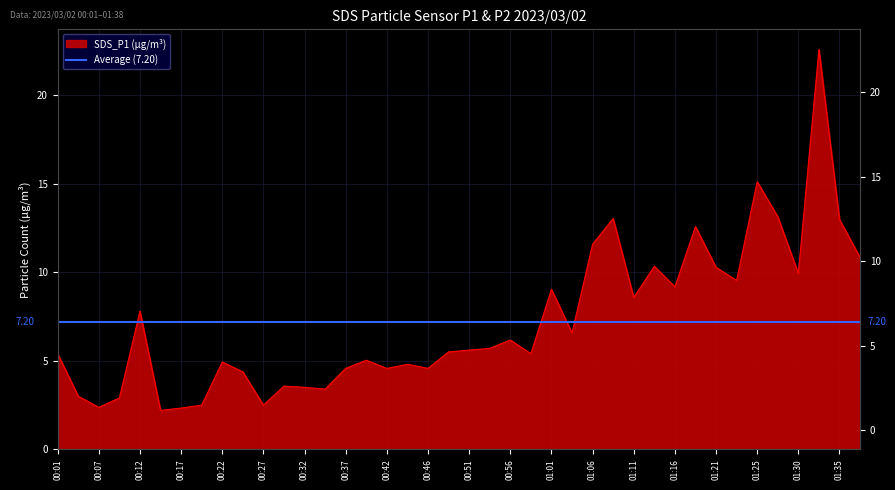

Reading left to right, extract all data points from this chart.

5.4	3.0	2.4	2.9	7.8	2.2	2.3	2.5	4.9	4.4	2.5	3.6	3.5	3.4	4.6	5.0	4.6	4.8	4.6	5.5	5.6	5.7	6.2	5.4	9.0	6.6	11.6	13.0	8.6	10.3	9.2	12.6	10.3	9.5	15.1	13.1	9.9	22.6	13.0	10.8